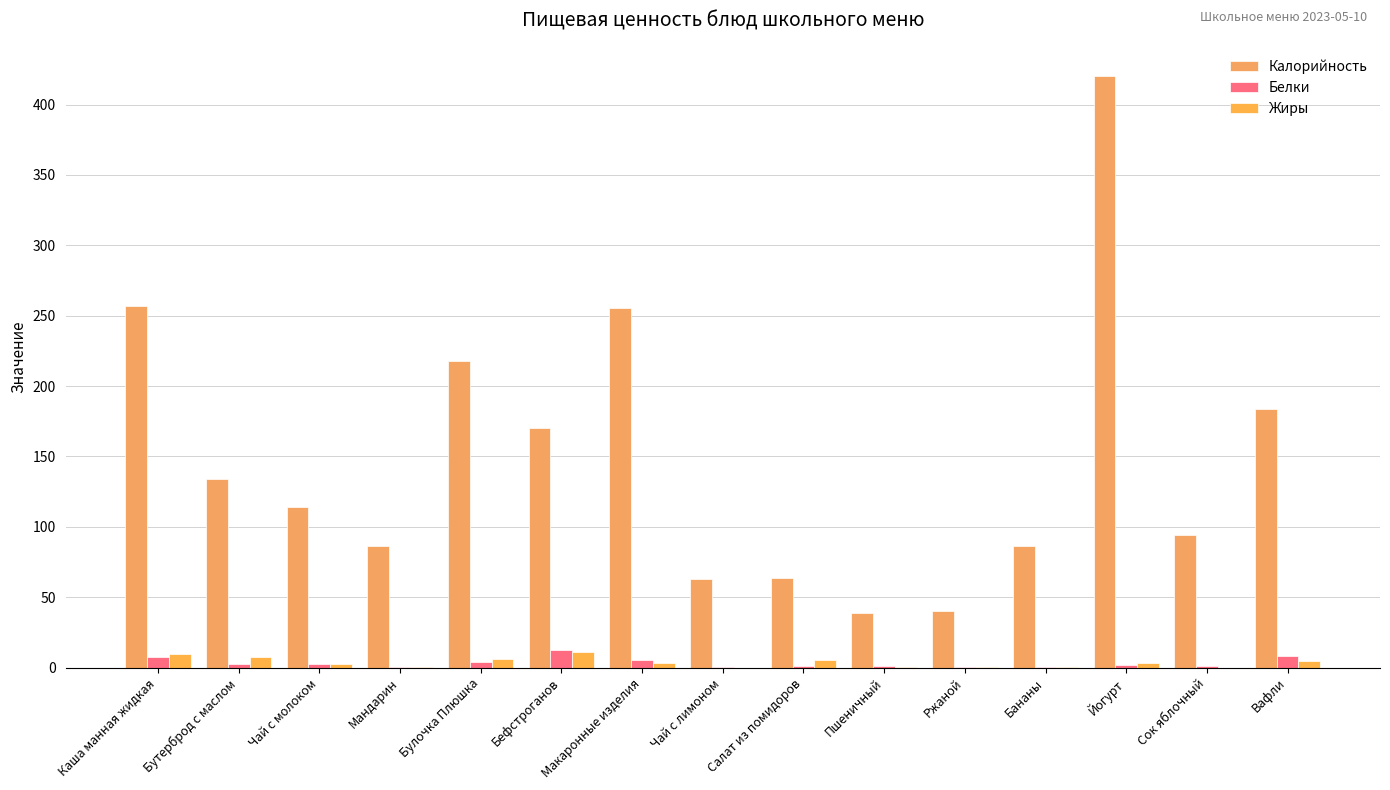

Between Каша манная жидкая and Бефстроганов, which series saw the biggest shift?

Калорийность